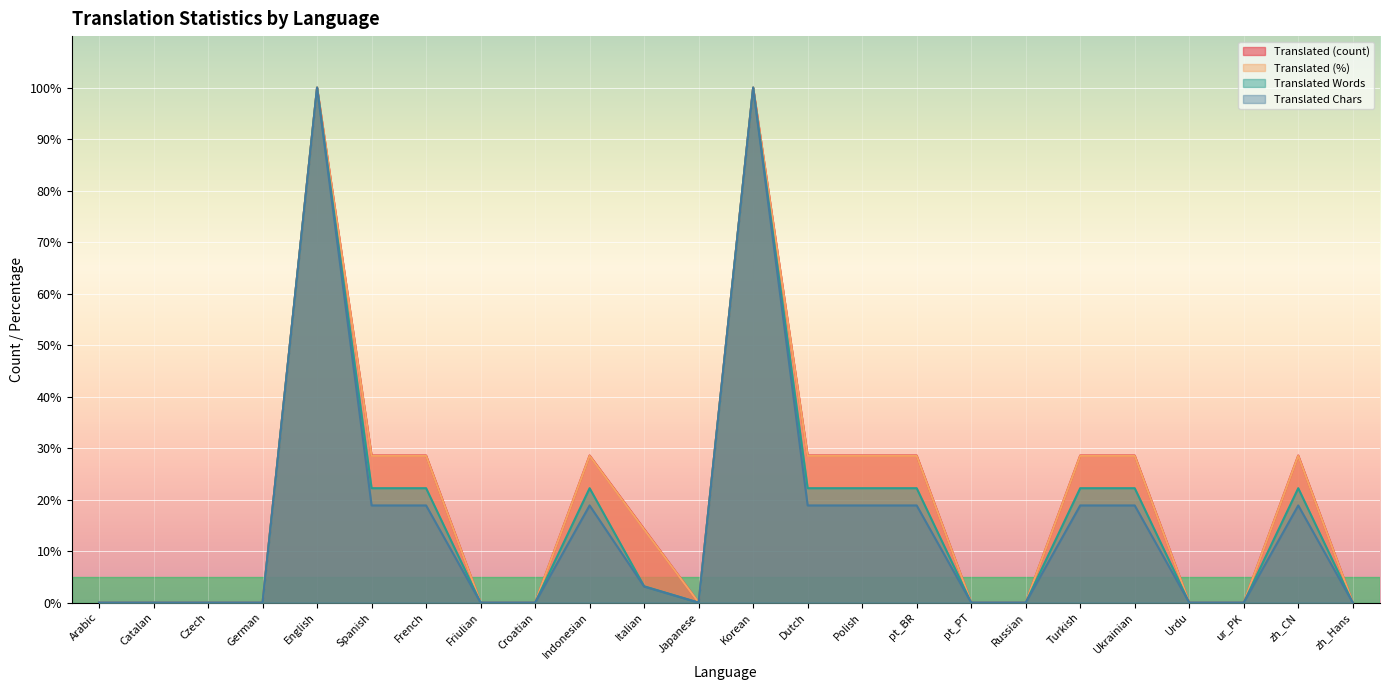

What is the difference between the maximum and minimum values in the translated_percent series?

100.0